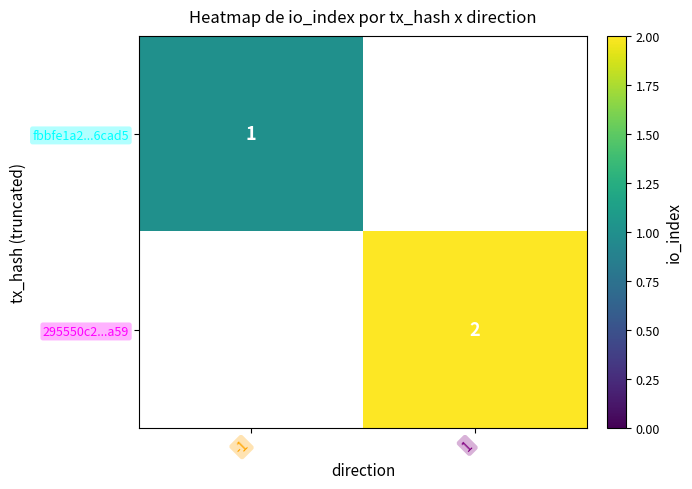

True or false: 295550c2...a59 has a value of 2 at 1.

True